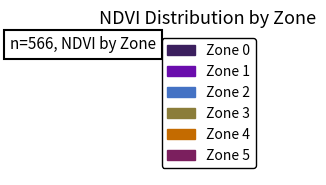

Is there a majority slice in this chart?

No